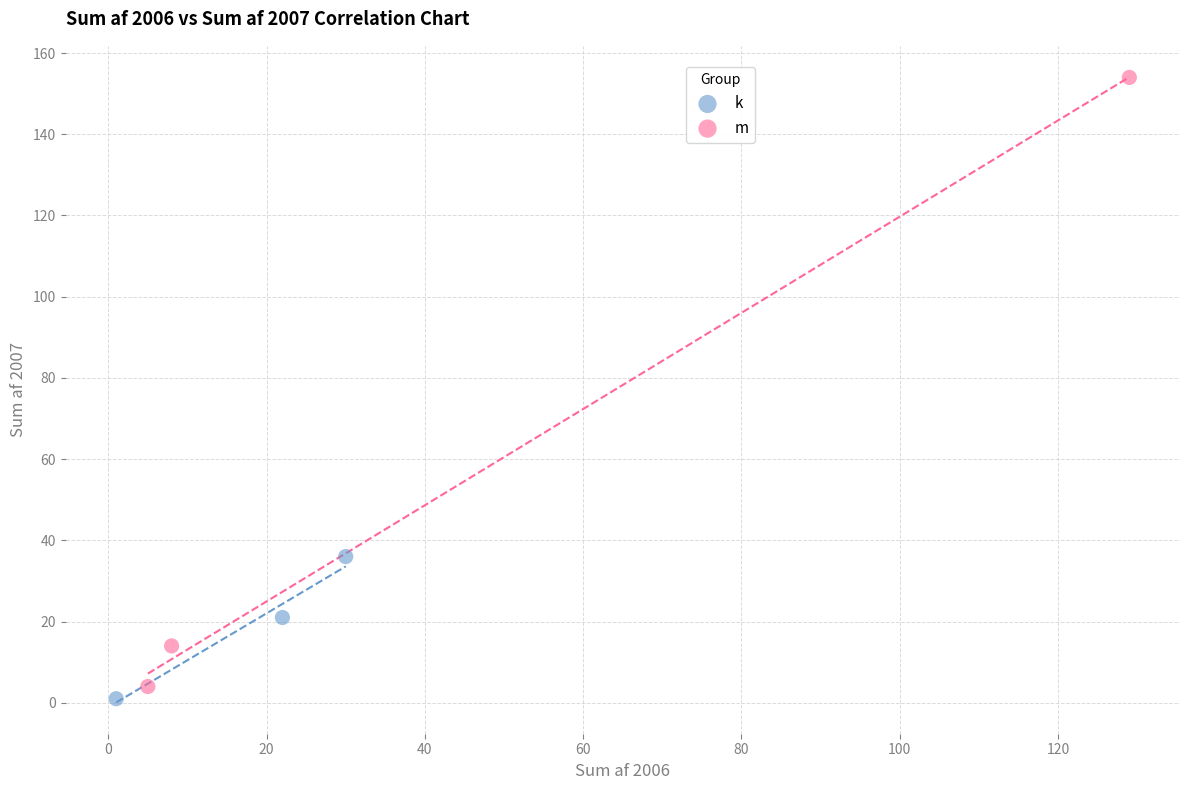

Which series reaches the maximum Y coordinate?

m